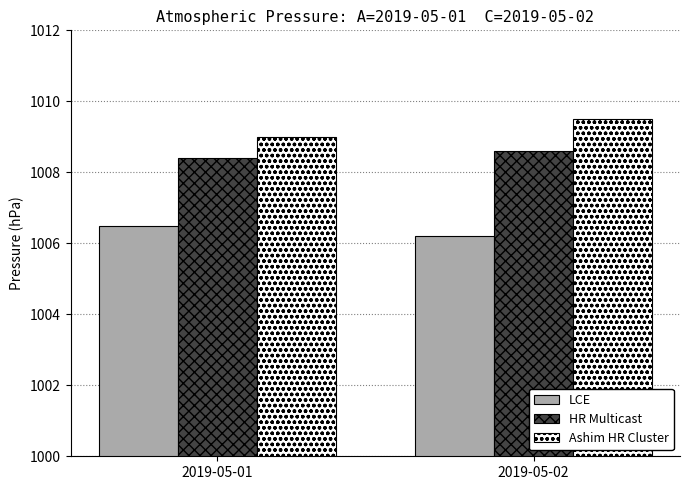

What is the difference between the highest and lowest values at 2019-05-02?

3.3